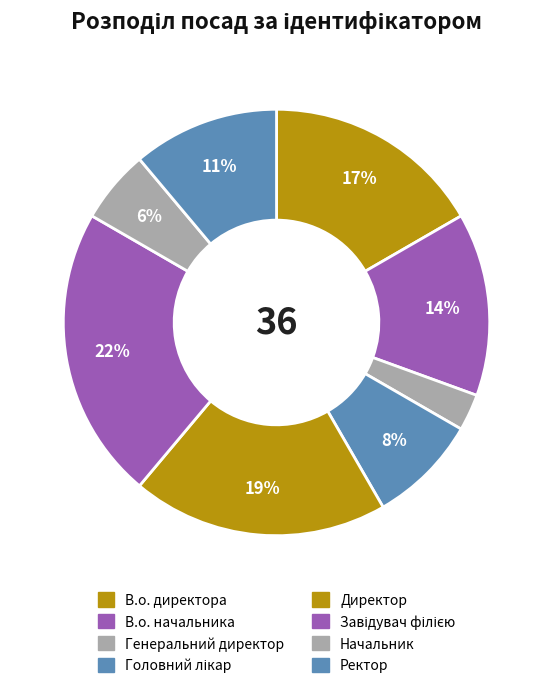

The Генеральний директор slice represents 14% of the pie. True or false?

False